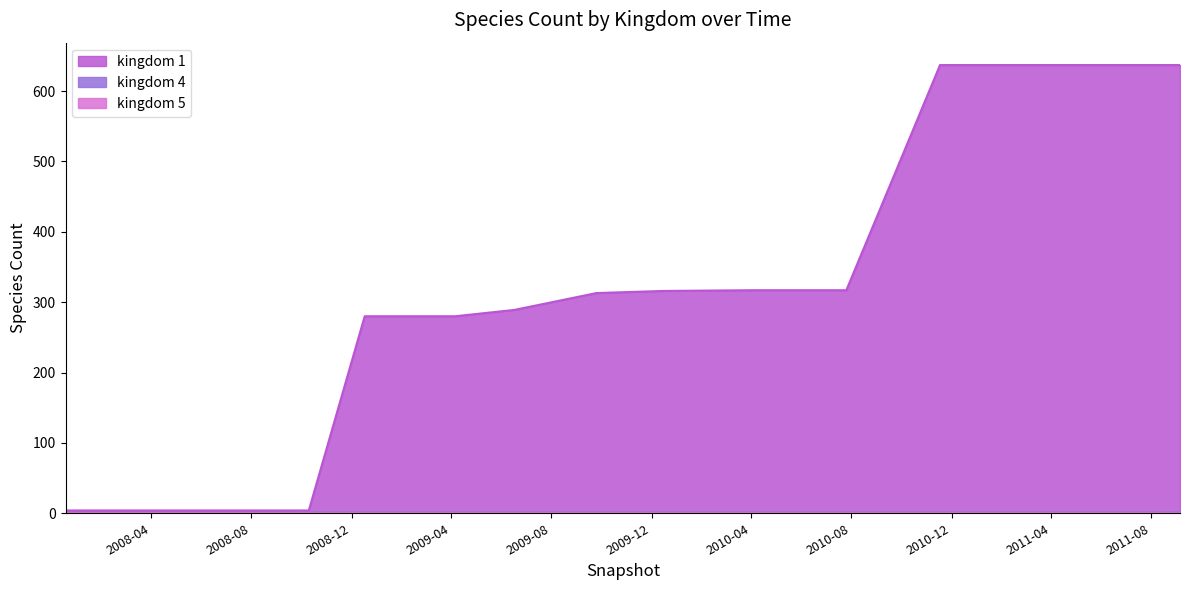

What is the maximum value for kingdom_4?

1